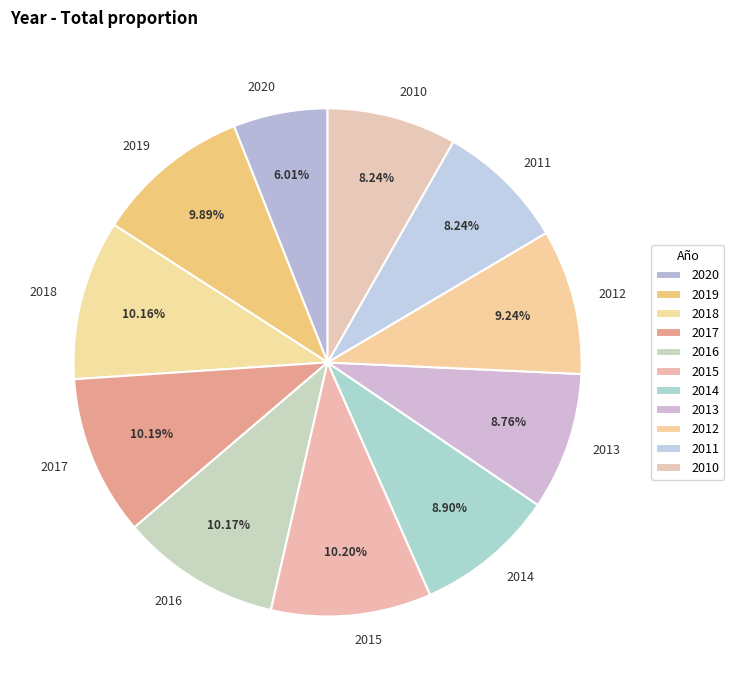

What portion of the pie excludes 2013?

91.2%